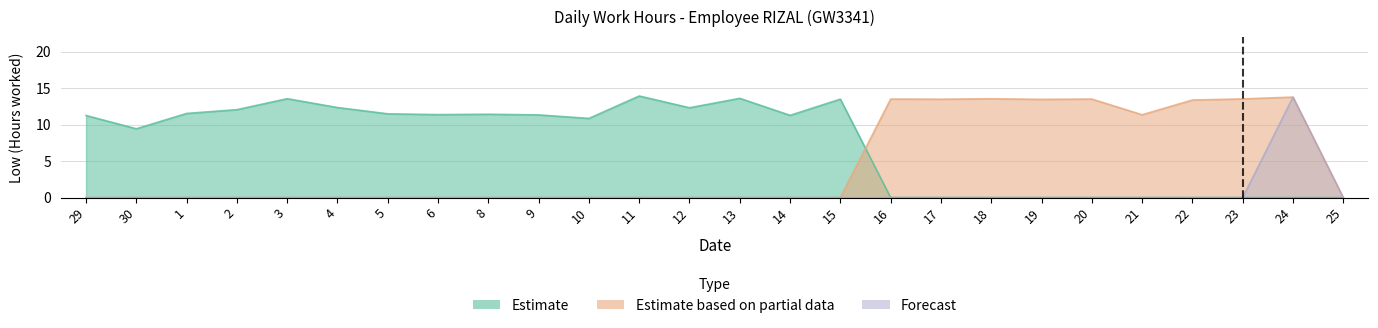

In Estimate based on partial data, how many points are lower than both neighbors (excluding endpoints)?

3